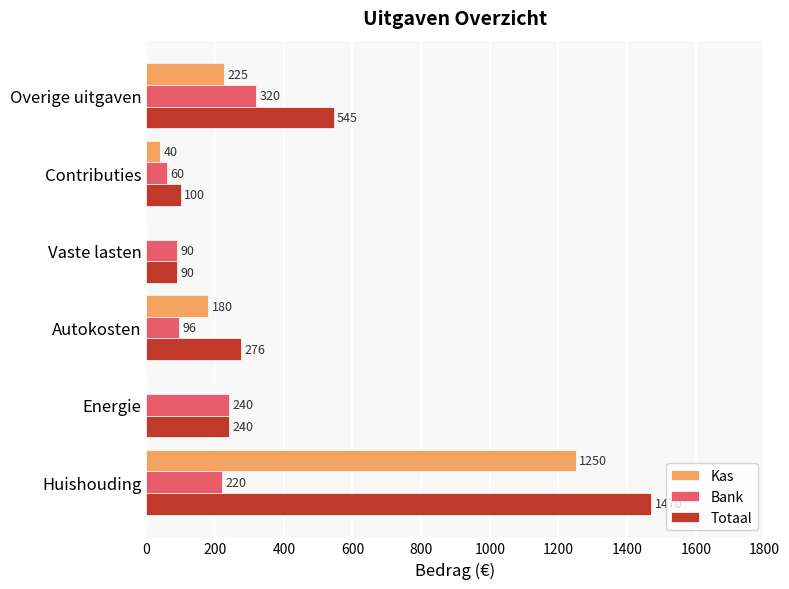

What is the average value of the Totaal series?

454